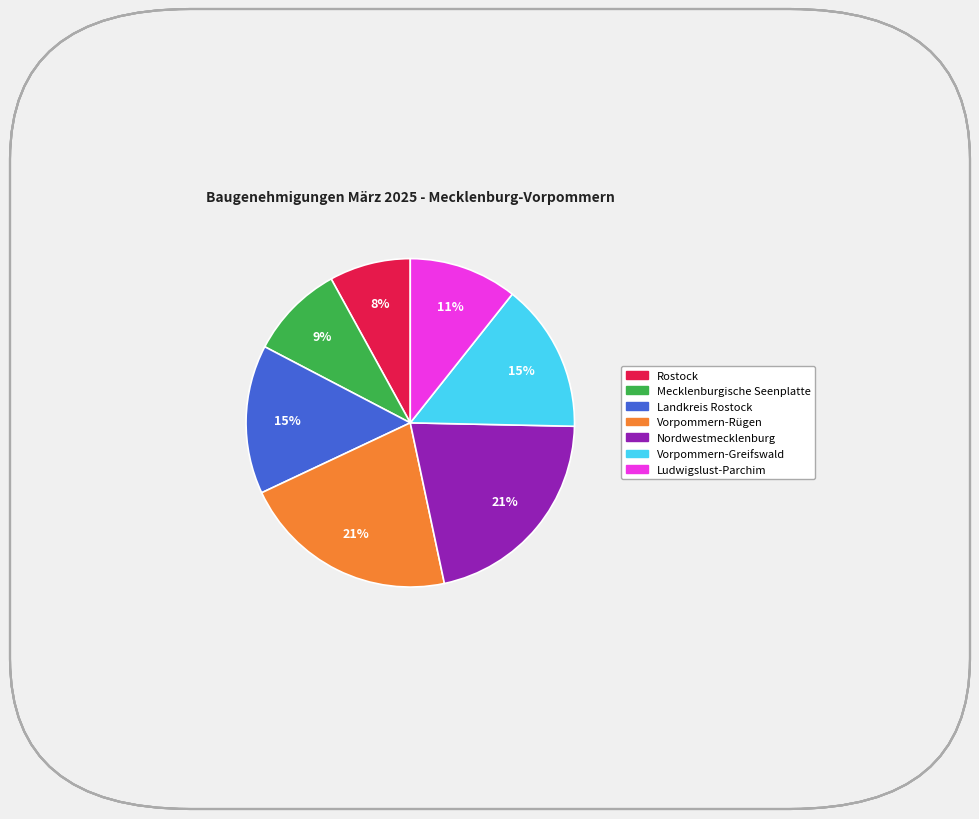

Count the number of slices in the pie.

7